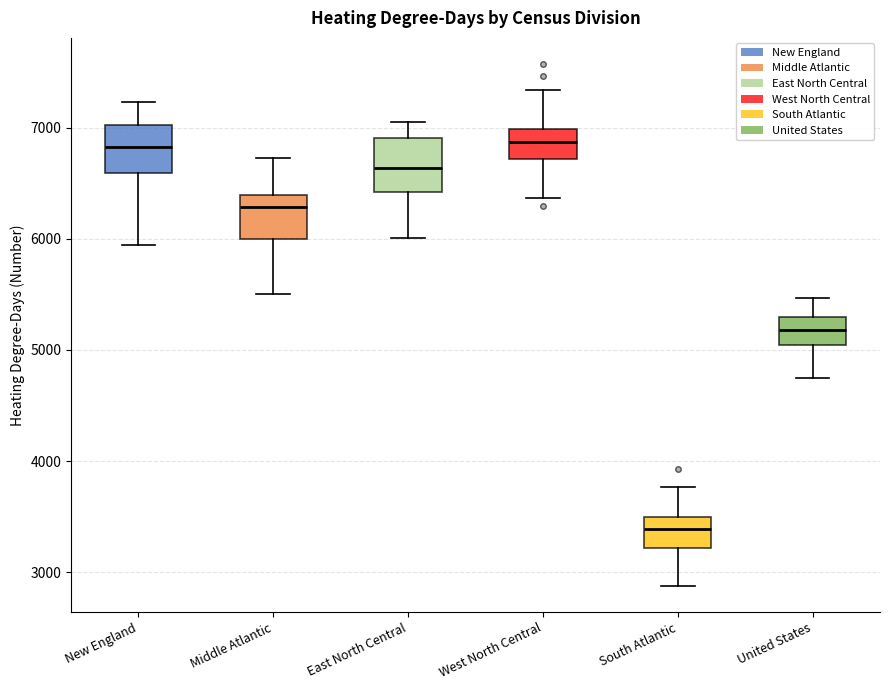

Reading left to right, read every box against the y-axis: the position of its median line, the range the box covers, and the ends of its whiskers. The values are not printed on the chart, so give them approximately, as read against the axis.

New England: median 6800, box 6600 to 7000, whiskers 5900 to 7200
Middle Atlantic: median 6300, box 6000 to 6400, whiskers 5500 to 6700
East North Central: median 6600, box 6400 to 6900, whiskers 6000 to 7100
West North Central: median 6900, box 6700 to 7000, whiskers 6400 to 7300
South Atlantic: median 3400, box 3200 to 3500, whiskers 2900 to 3800
United States: median 5200, box 5000 to 5300, whiskers 4700 to 5500